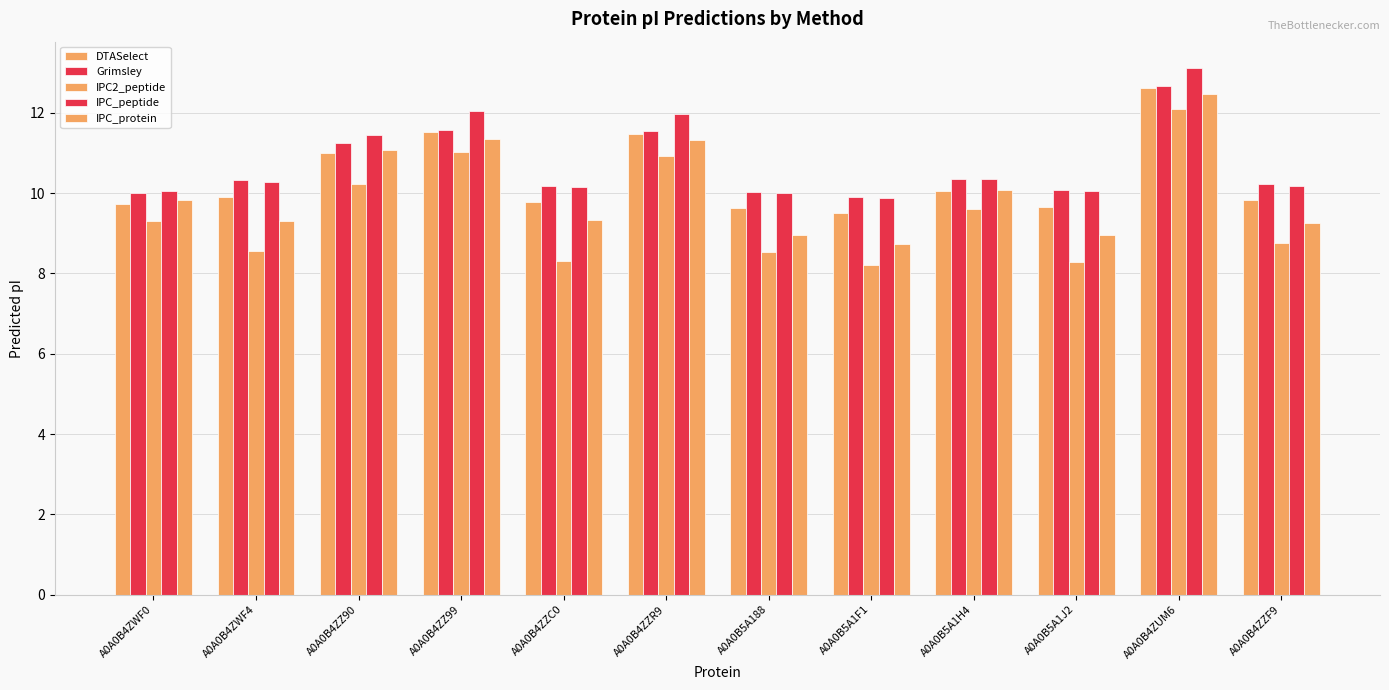

What is the average value of the IPC2_peptide series?

9.5